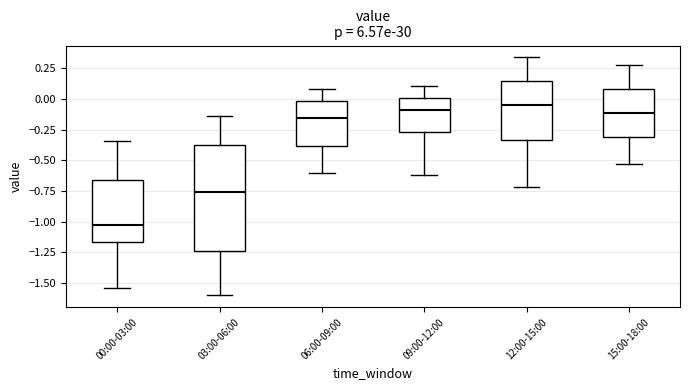

Reading left to right, transcribe this box plot: for each box, give where its median line is, the range the box spans, and where its two whiskers end, as read against the y-axis. The values are not printed on the chart, so give them approximately, as read against the axis.

00:00-03:00: median -1.05, box -1.15 to -0.65, whiskers -1.55 to -0.35
03:00-06:00: median -0.75, box -1.25 to -0.35, whiskers -1.60 to -0.15
06:00-09:00: median -0.15, box -0.40 to 0.00, whiskers -0.60 to 0.10
09:00-12:00: median -0.10, box -0.25 to 0.00, whiskers -0.60 to 0.10
12:00-15:00: median -0.05, box -0.35 to 0.15, whiskers -0.70 to 0.35
15:00-18:00: median -0.10, box -0.30 to 0.10, whiskers -0.55 to 0.30